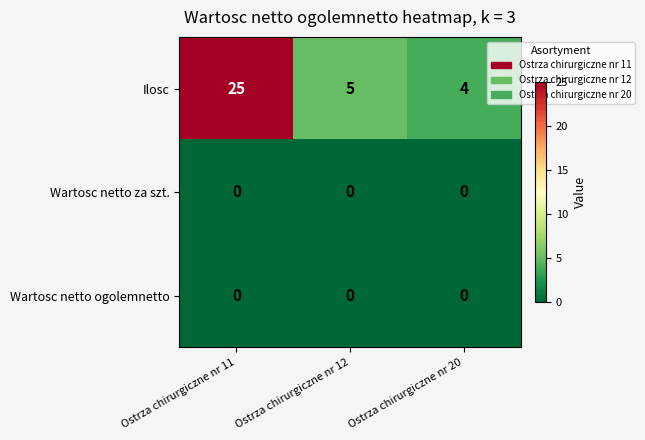

Reading left to right, what are all the values shown in this chart?

Ilosc: Ostrza chirurgiczne nr 11=25	Ostrza chirurgiczne nr 12=5	Ostrza chirurgiczne nr 20=4
Wartosc netto za szt.: Ostrza chirurgiczne nr 11=0	Ostrza chirurgiczne nr 12=0	Ostrza chirurgiczne nr 20=0
Wartosc netto ogolemnetto: Ostrza chirurgiczne nr 11=0	Ostrza chirurgiczne nr 12=0	Ostrza chirurgiczne nr 20=0